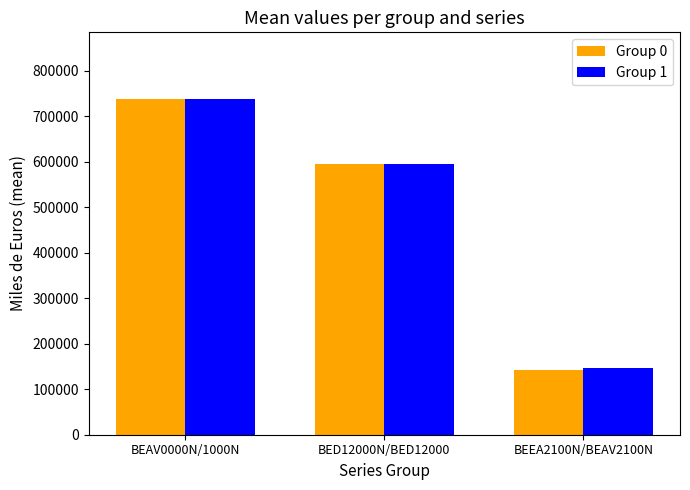

Are the bars grouped side by side (vs. stacked)?

Yes